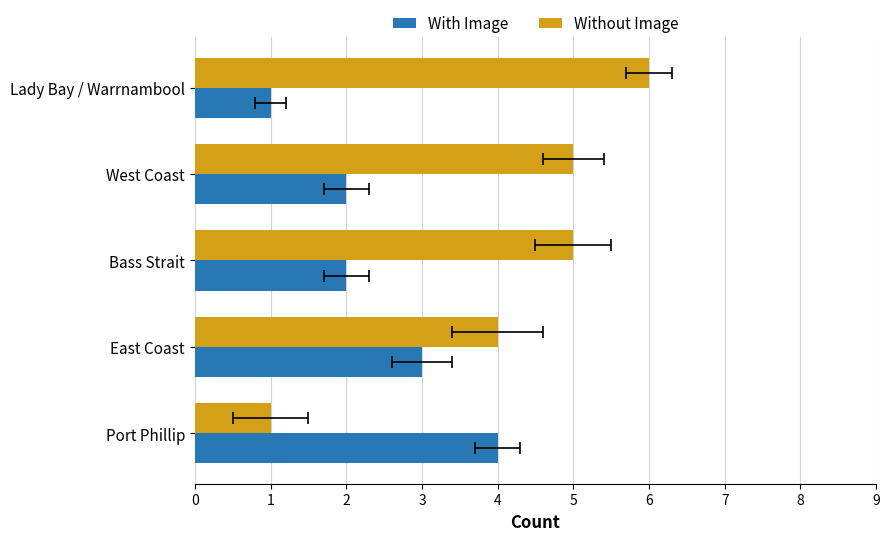

Reading left to right, what are all the values shown in this chart?

With Image: 4	3	2	2	1
Without Image: 1	4	5	5	6